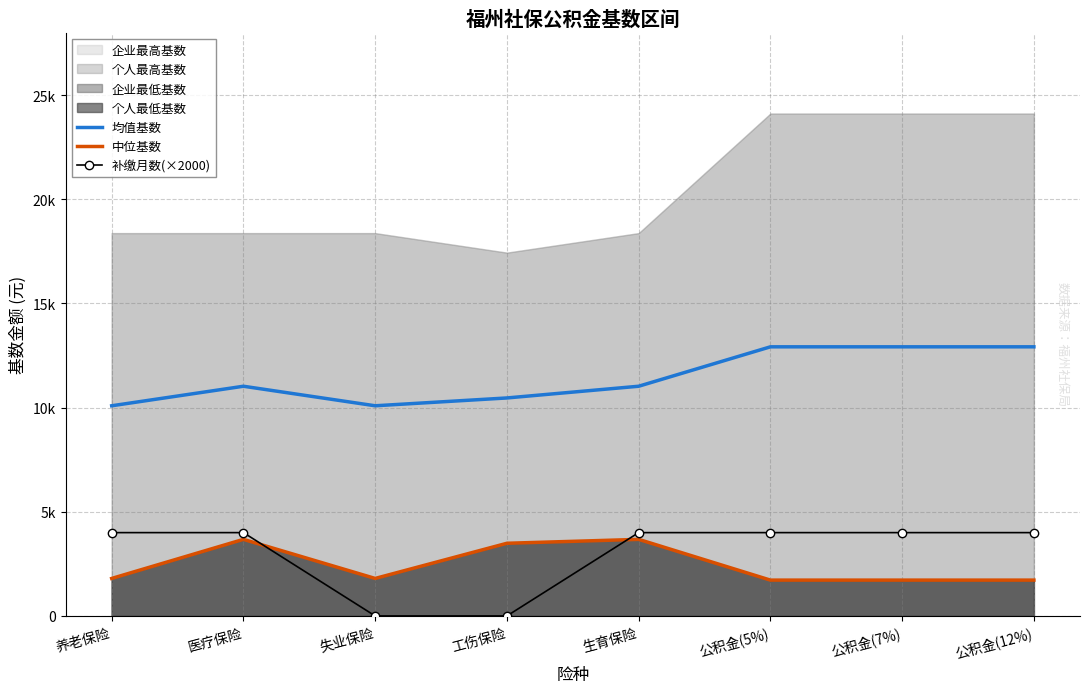

True or false: 补缴月数(×2000) and 均值基数 cross at least once.

False